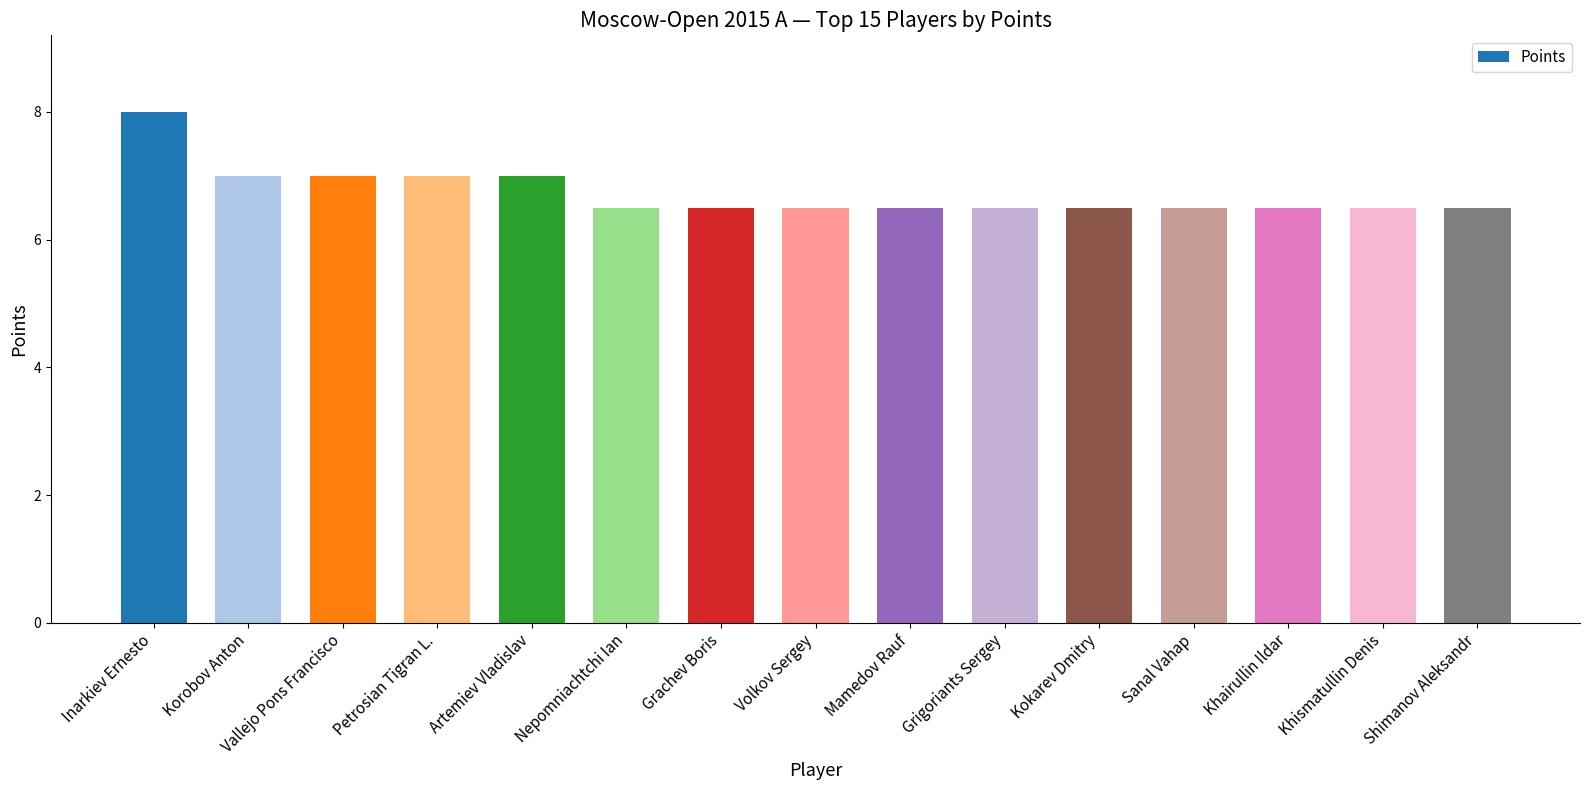

Are the bars horizontal?

No